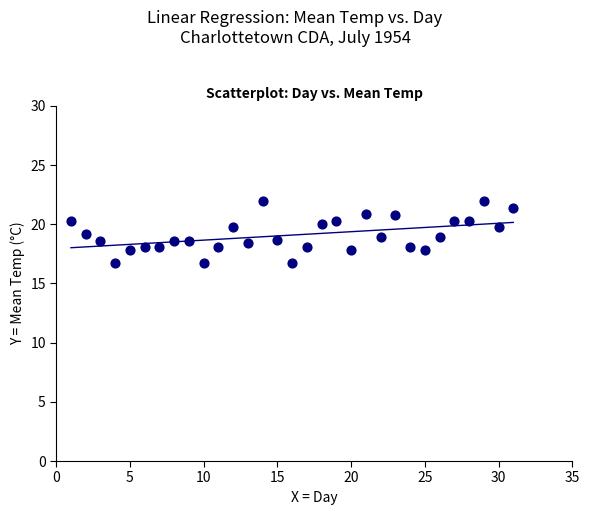

What is the range of X values (max minus min)?

30.0